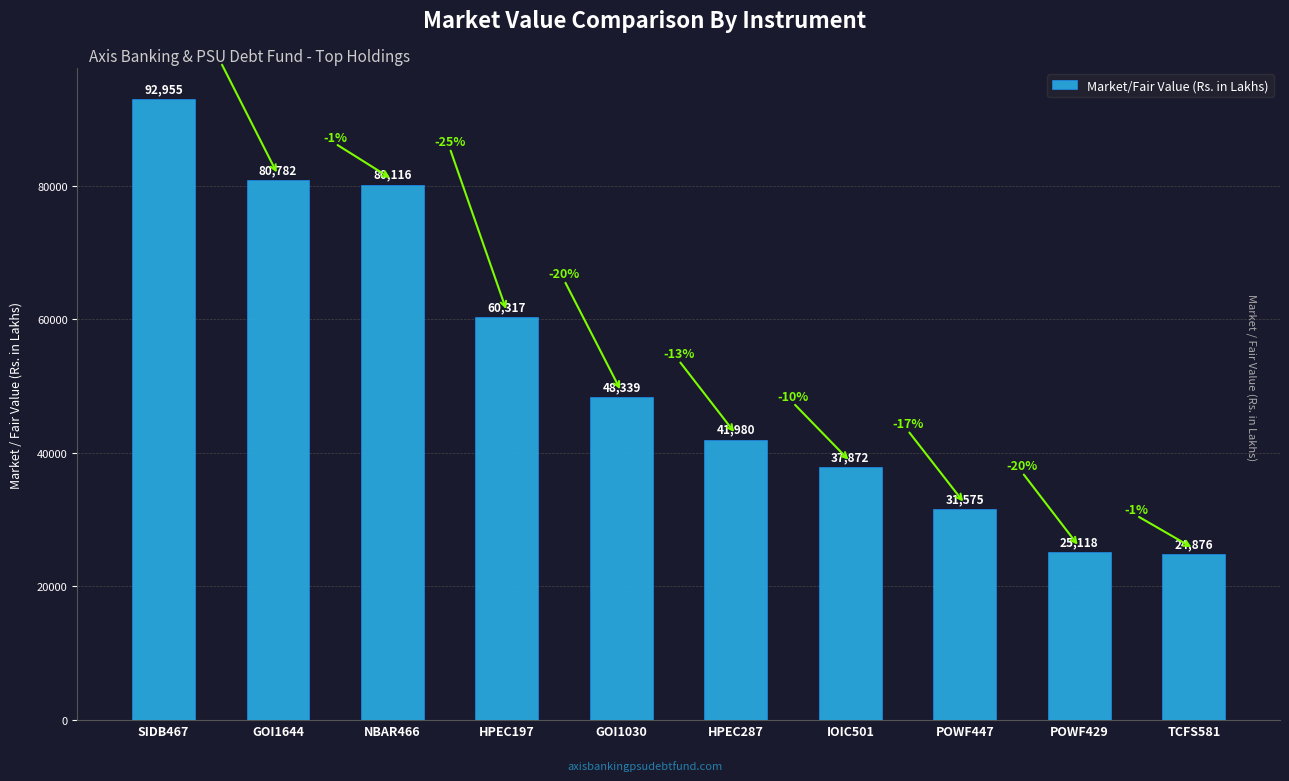

Between POWF447 and GOI1030, which is larger?

GOI1030